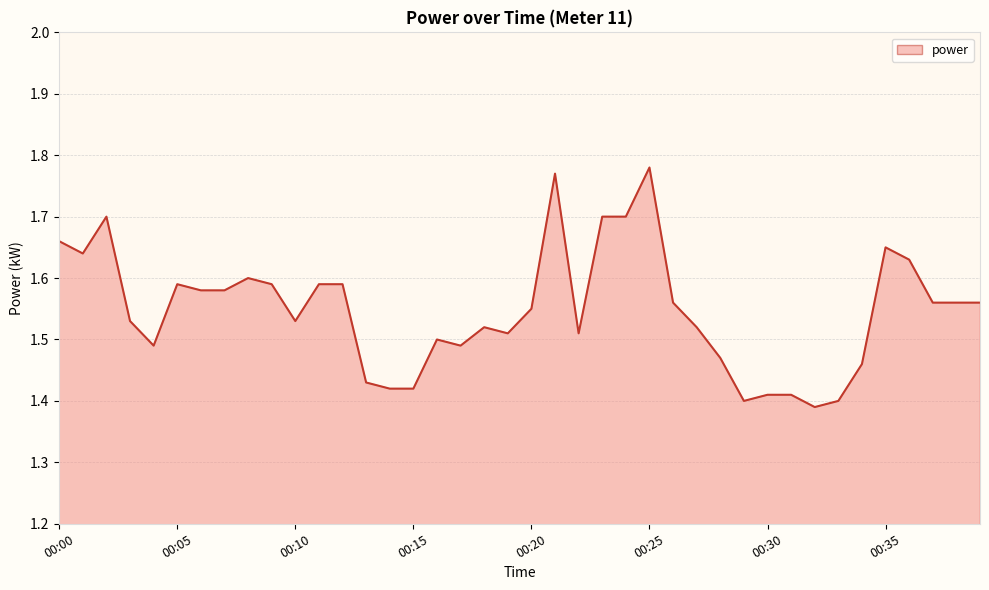

Which category has the lowest value across all series?

32